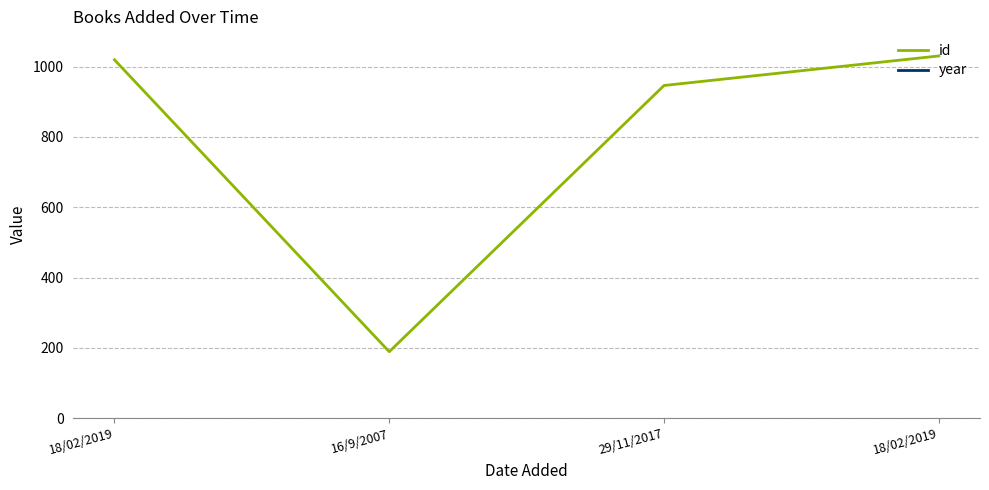

What is the sum of all id values?

3184